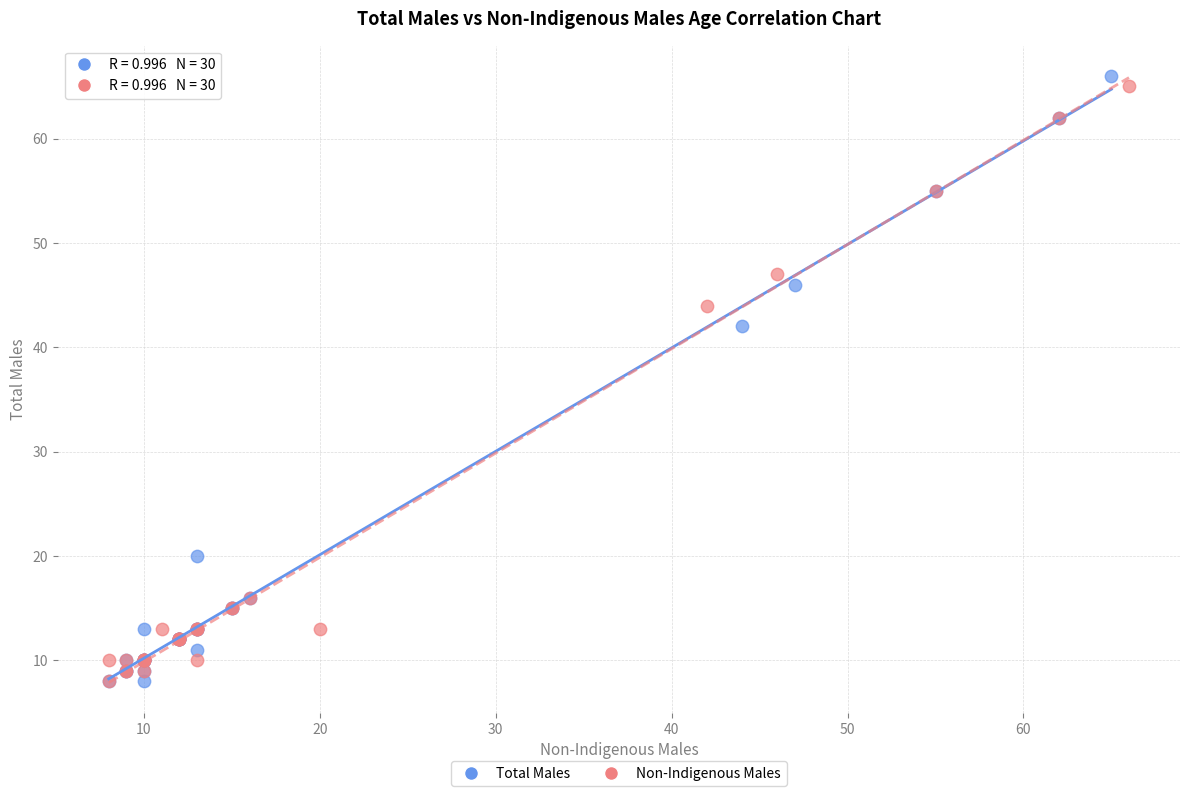

Which series has the widest spread of Y values?

Total Males